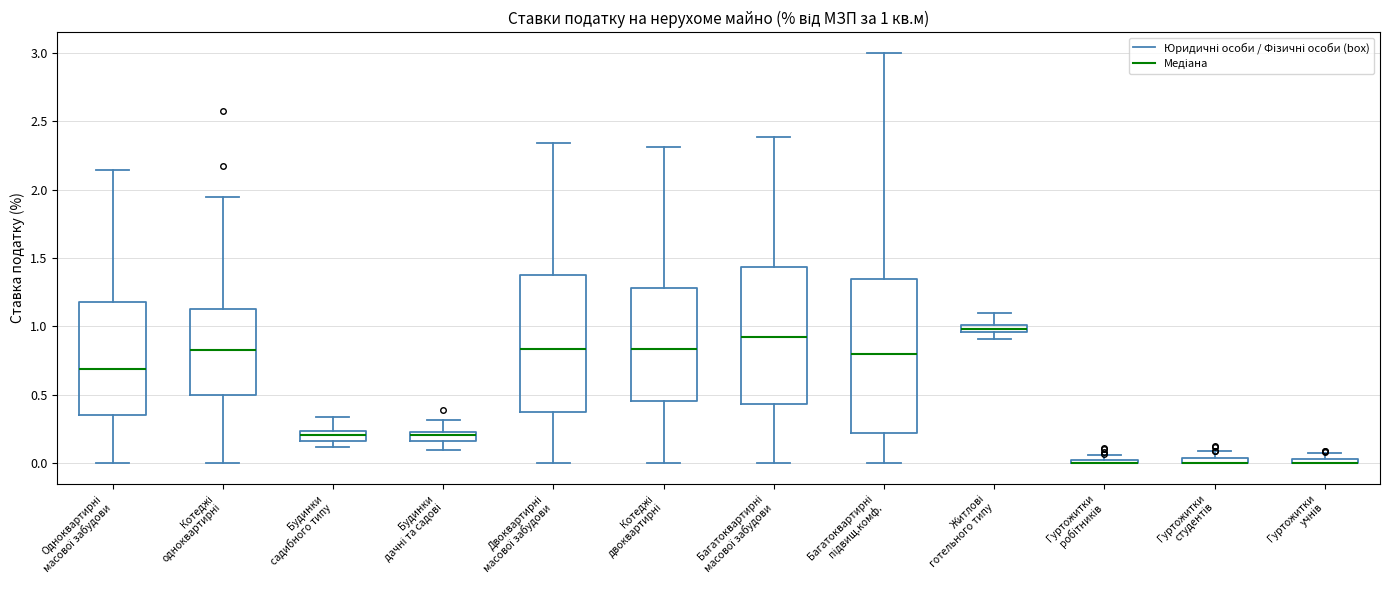

Which box is the tallest, from its lower edge to its upper edge?

Багатоквартирні підвищ.комф.